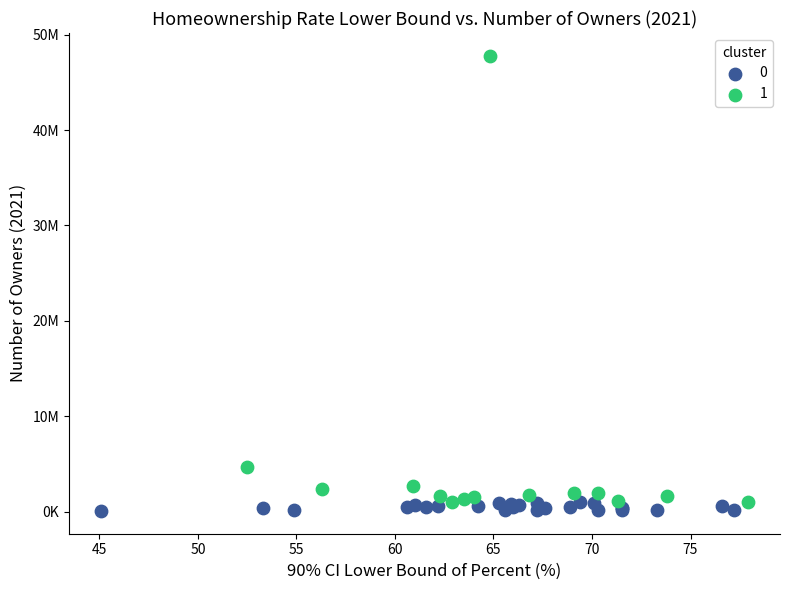

What are all the series names shown in the legend?

0, 1